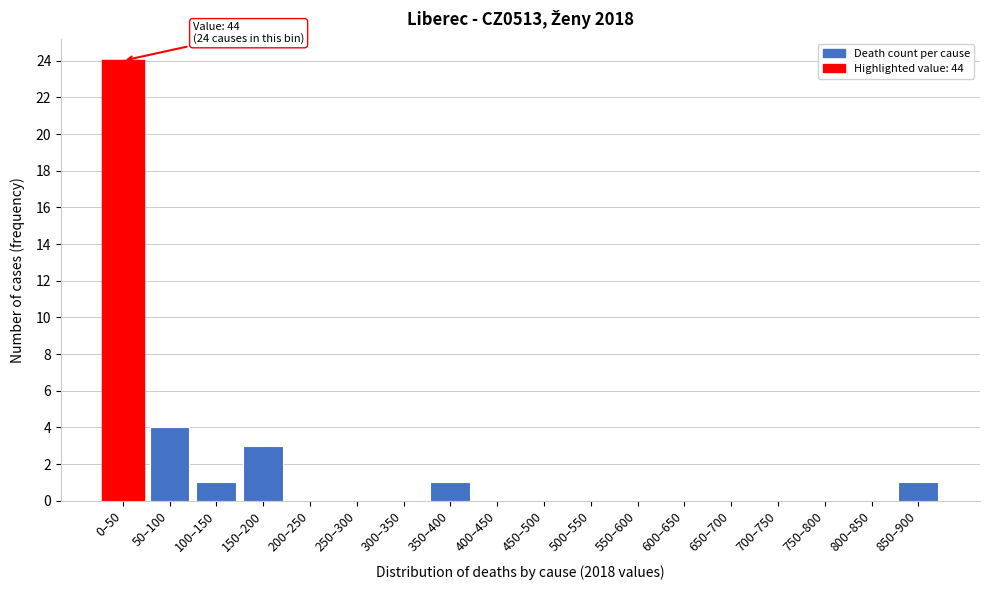

Reading left to right, extract all data points from this chart.

0–50=24	50–100=4	100–150=1	150–200=3	200–250=0	250–300=0	300–350=0	350–400=1	400–450=0	450–500=0	500–550=0	550–600=0	600–650=0	650–700=0	700–750=0	750–800=0	800–850=0	850–900=1